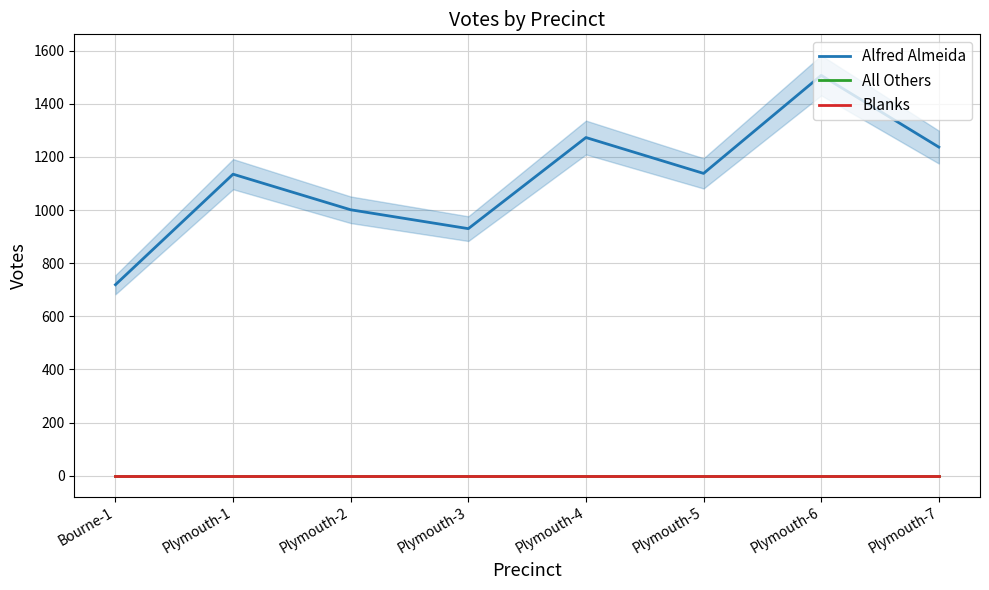

Which has a higher value, Bourne-1 or Plymouth-6?

Plymouth-6